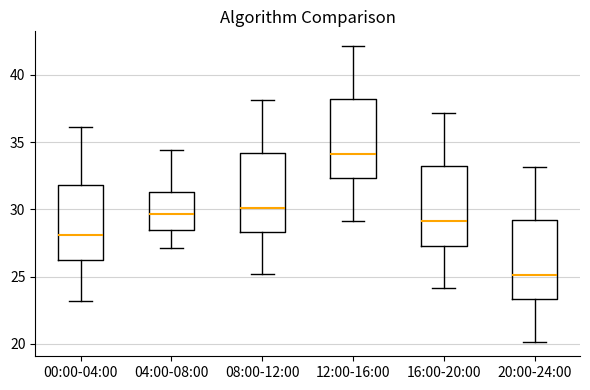

Where does the median line of the box for 08:00-12:00 sit on the y-axis? The values are not printed on the chart, so give them approximately, as read against the axis.

30.0